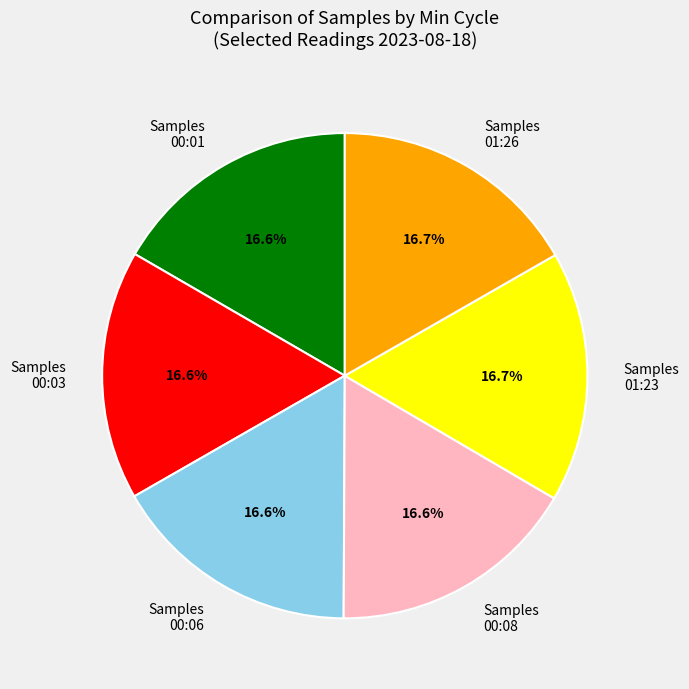

What is the ratio of the value at Samples 01:26 to the value at Samples 00:08?

1.0